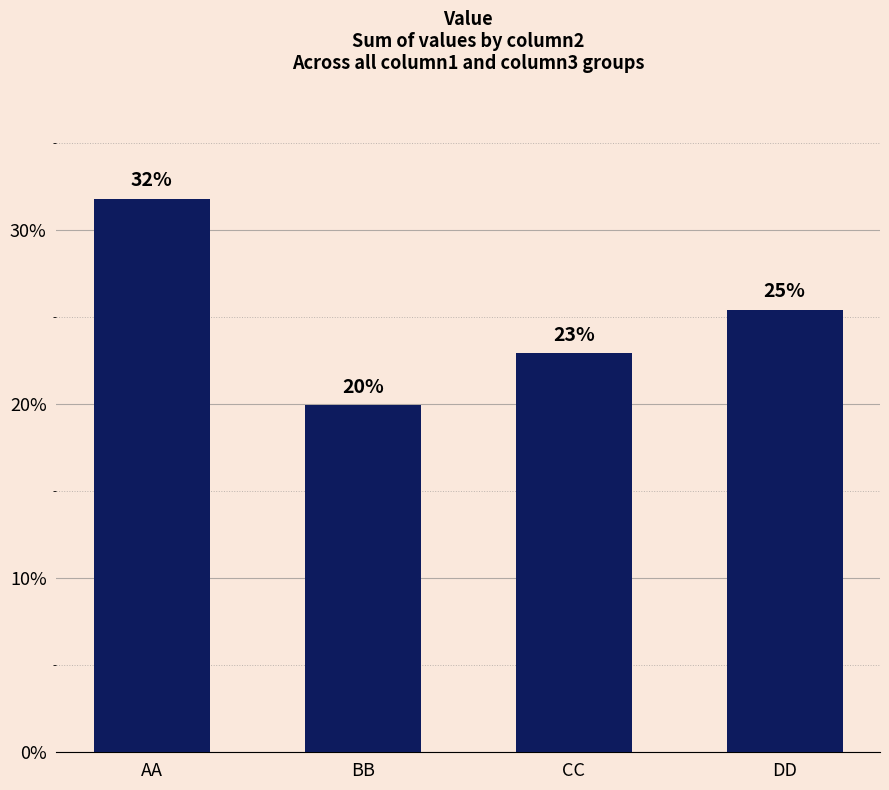

How many values are below 25?

2